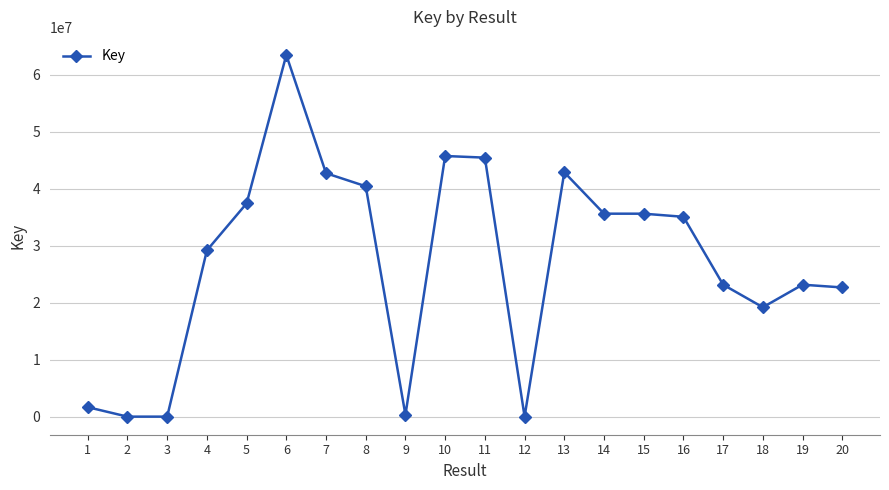

Between 5 and 1, which is larger?

5